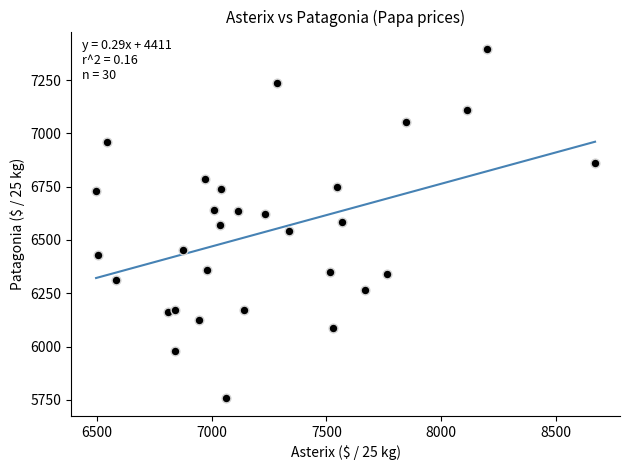

What is the range of Y values (max minus min)?

1640.2